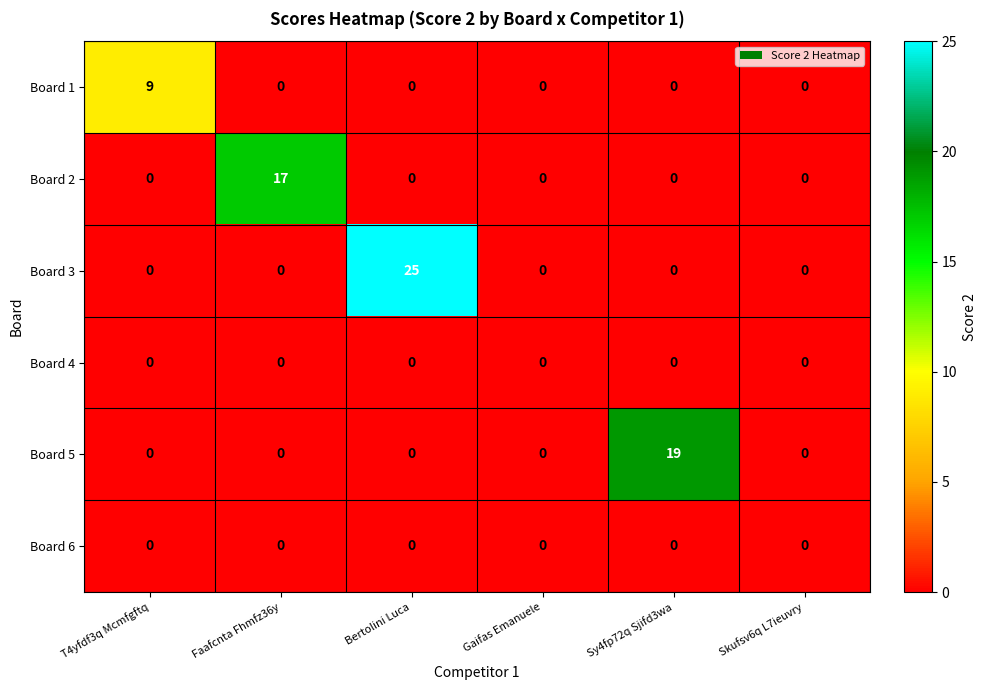

What is the maximum value for Board 3?

25